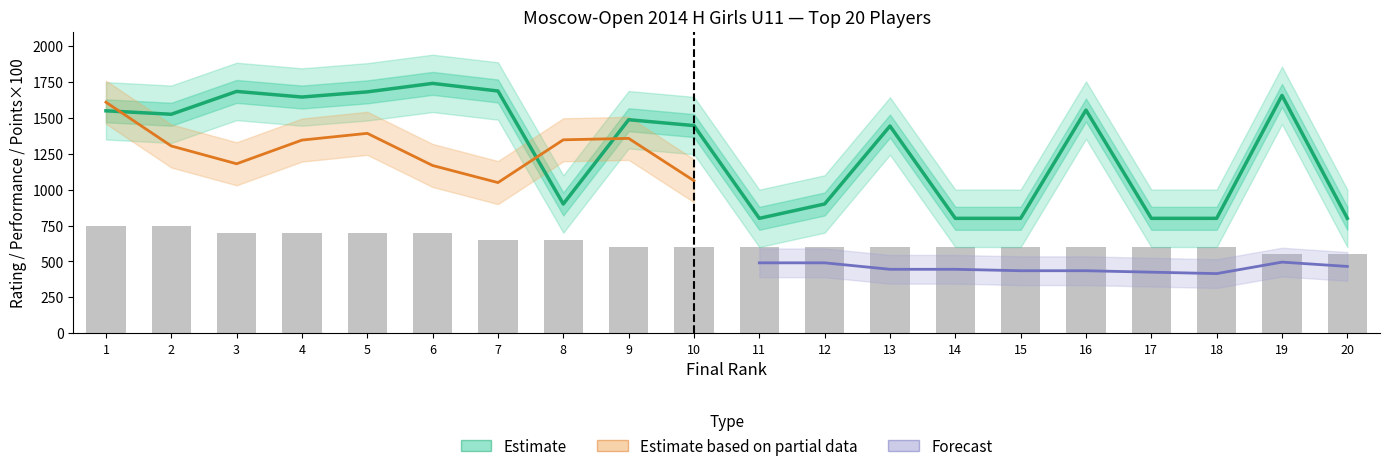

At which label does Rating reach its peak?

6